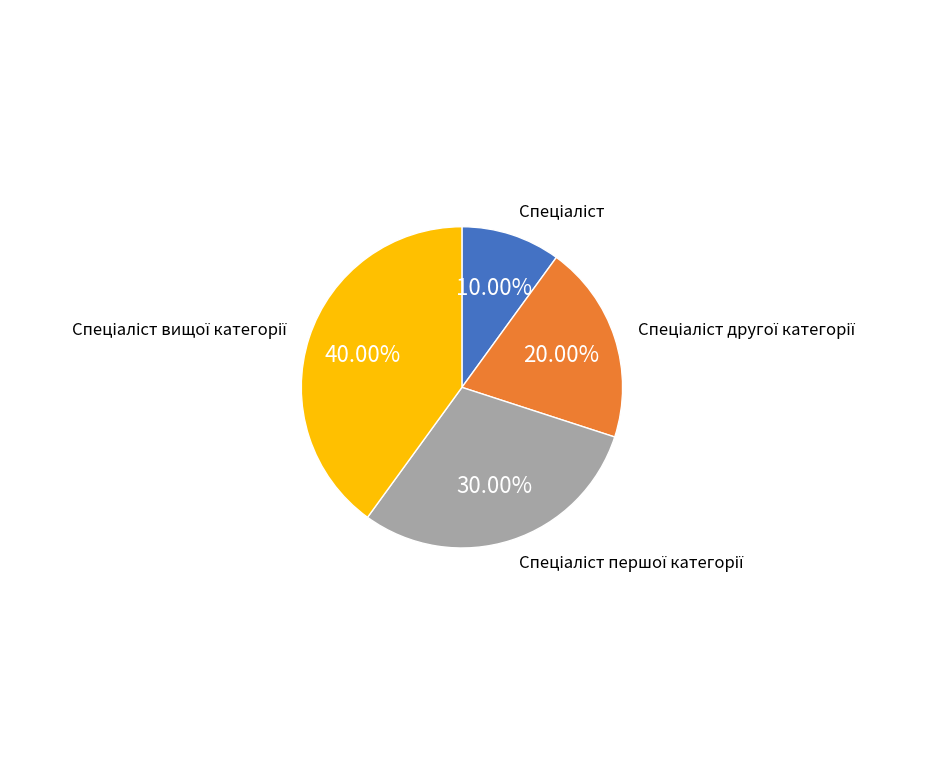

Does any single category account for the majority?

No